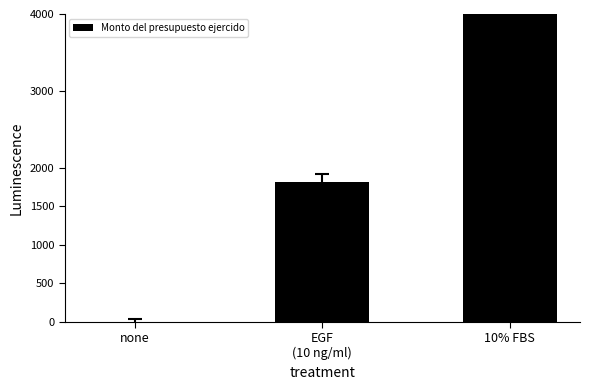

List the labels in order of value, smallest first.

none, EGF
(10 ng/ml), 10% FBS